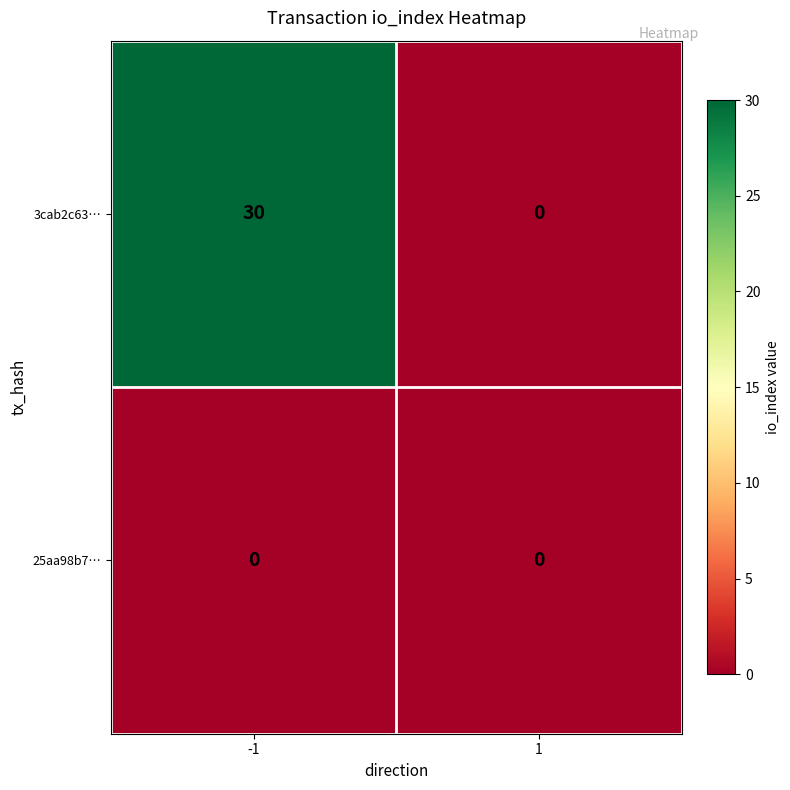

What is the maximum value shown in the chart?

30